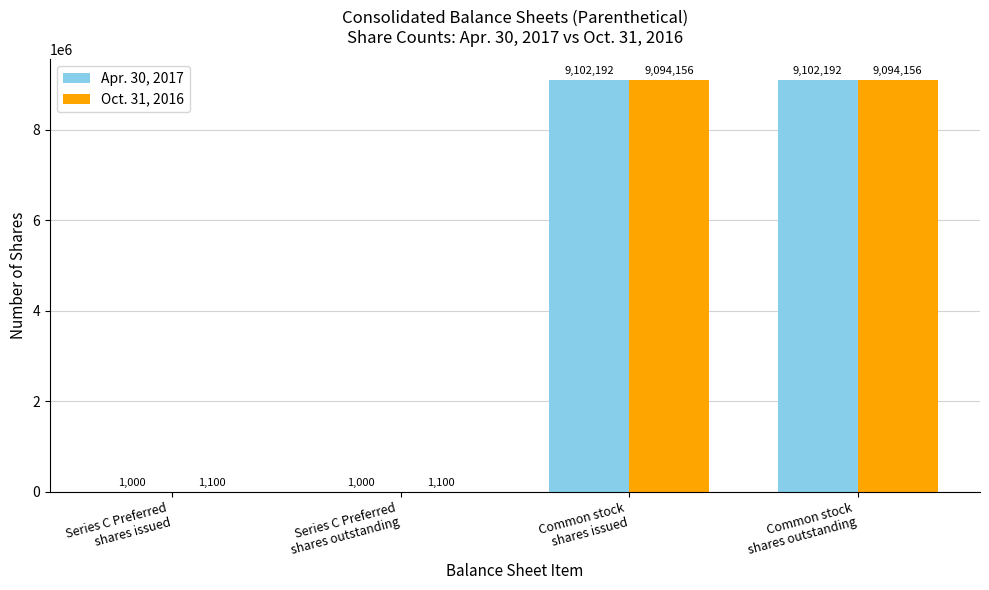

The Apr. 30, 2017 series shows 15454821 at Common stock
shares issued. True or false?

False